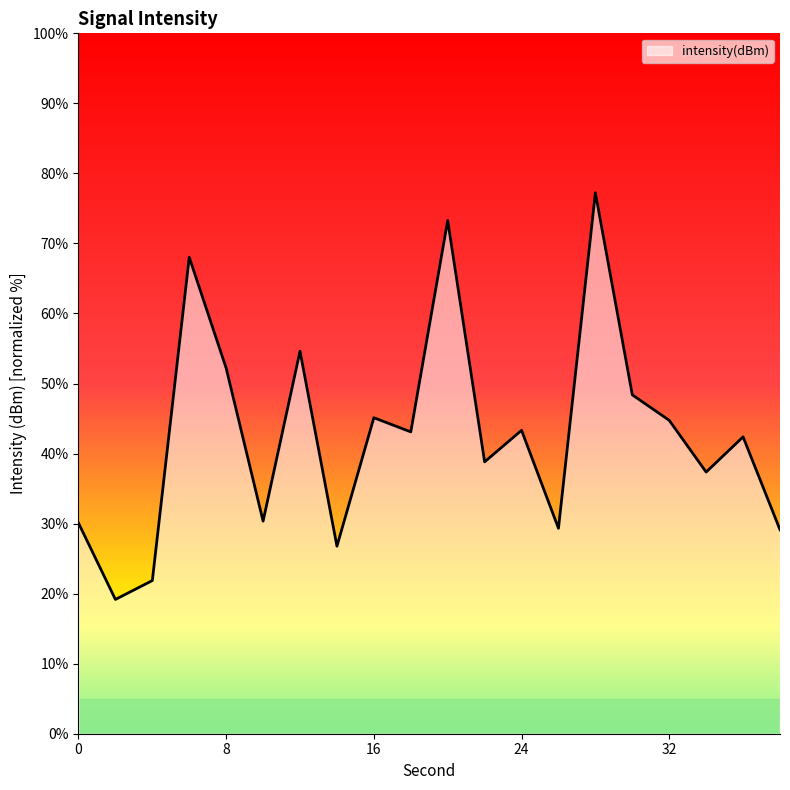

What is the difference between the maximum and minimum values?

58.1